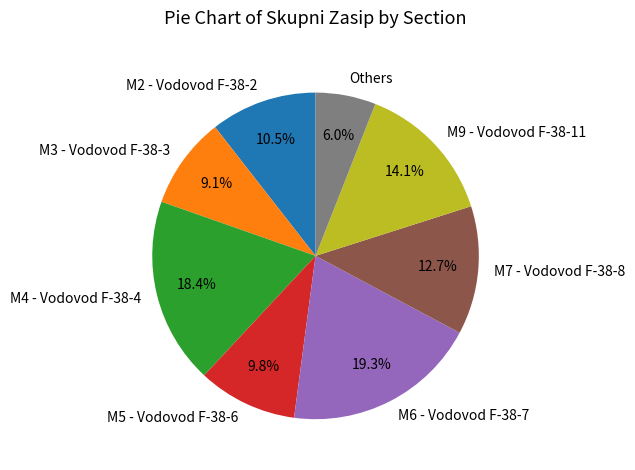

Is there any slice that represents more than half of the pie?

No